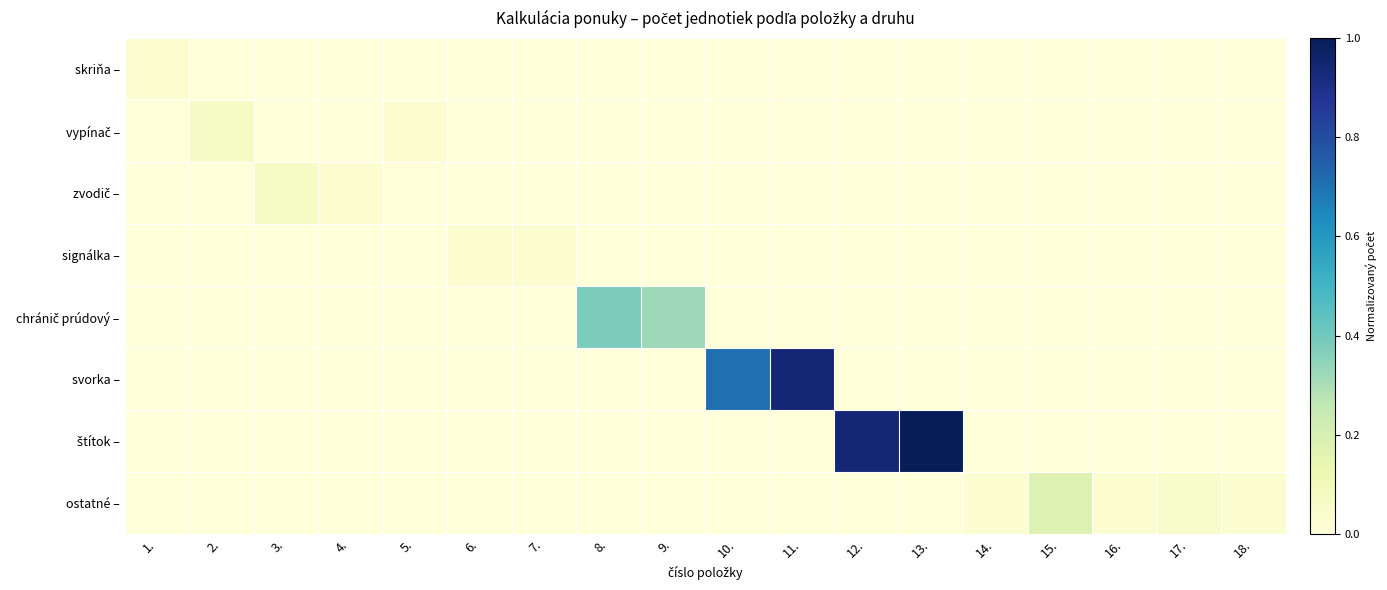

What is the greatest value displayed?

1.0